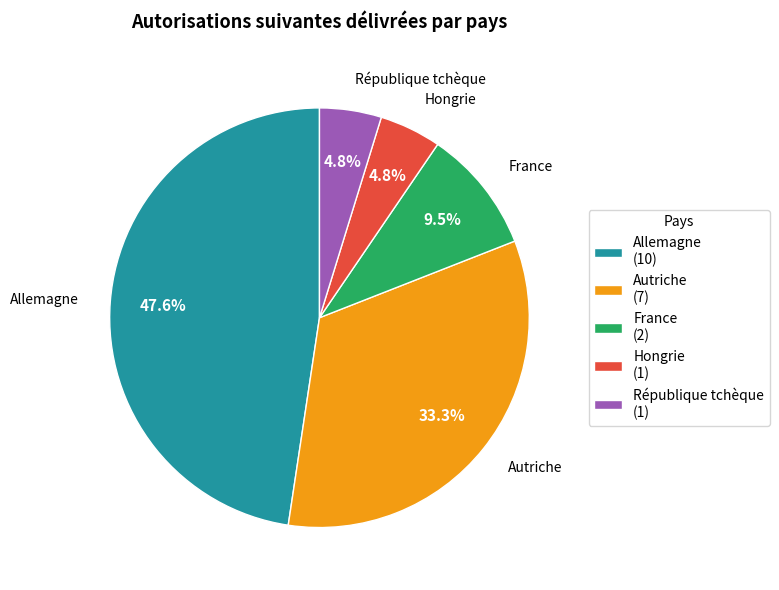

Do République tchèque (1) and Allemagne (10) together represent more than half of the pie?

Yes